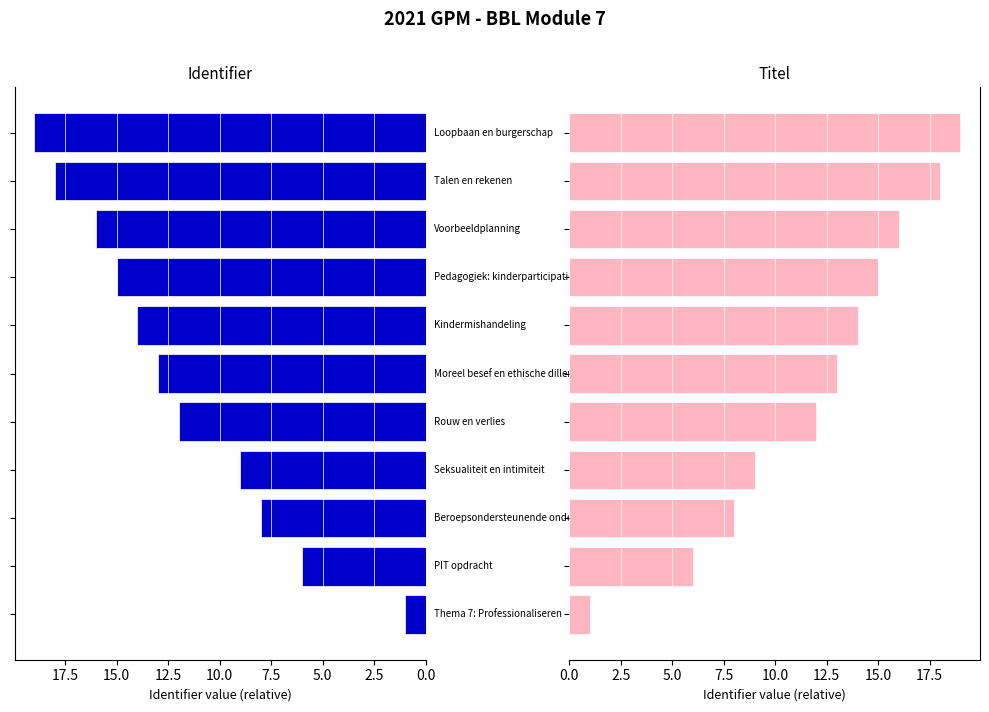

What is the sum of all Identifier (right) values?

131